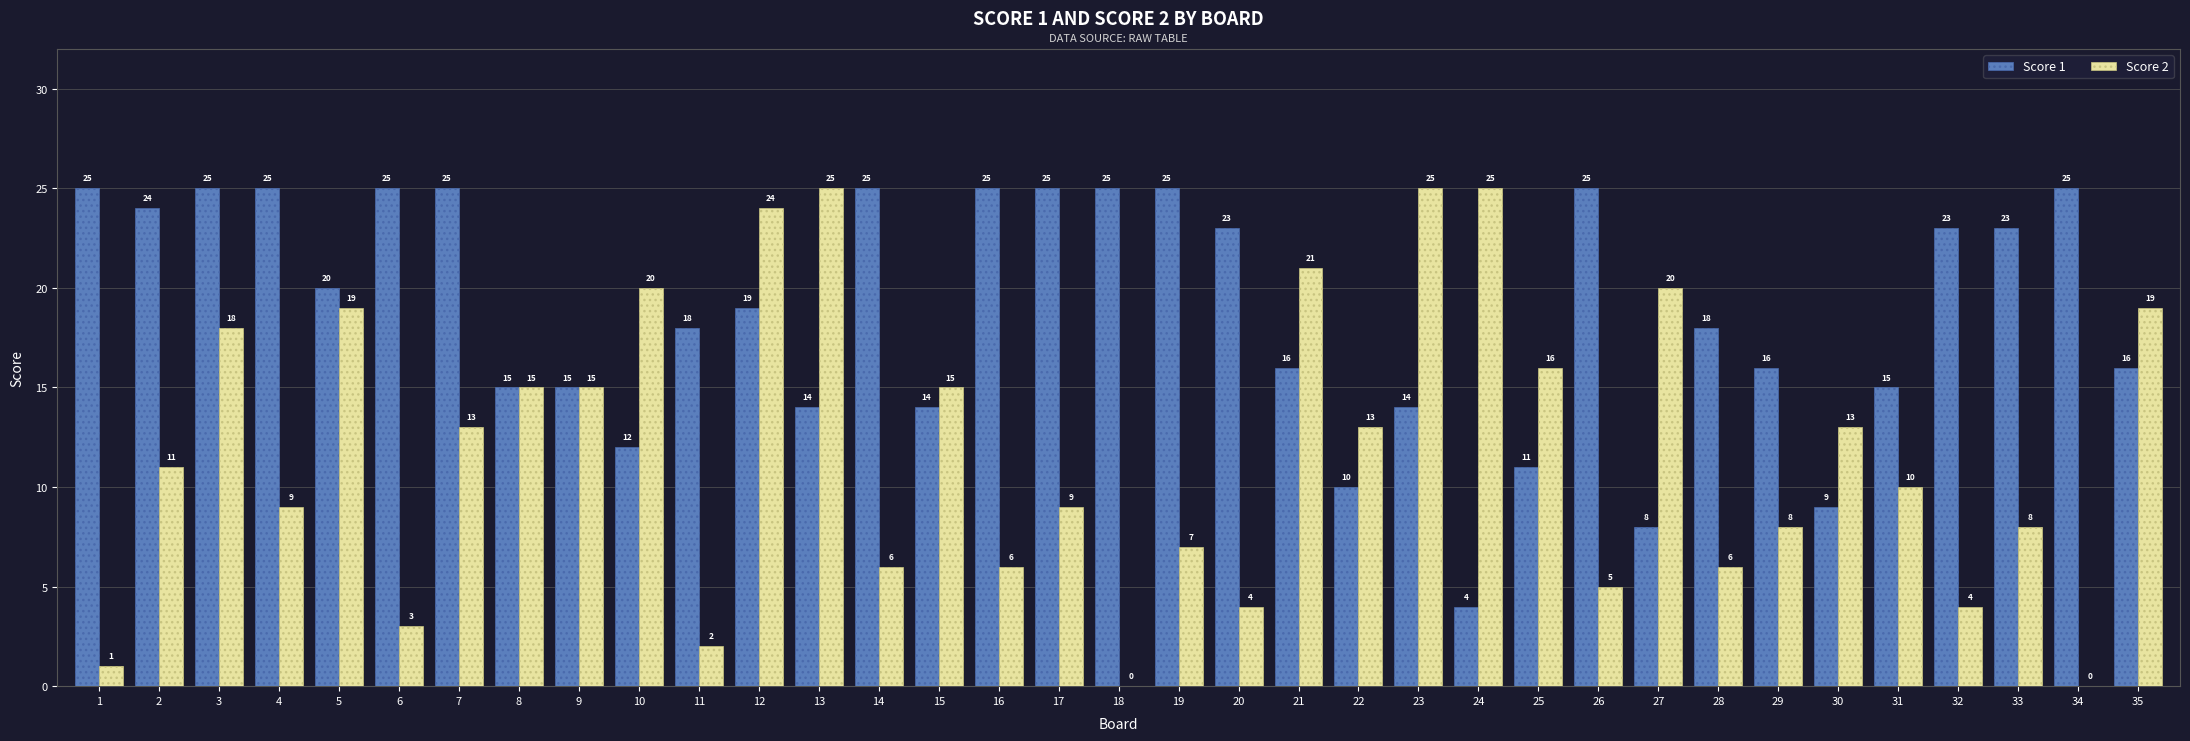

Reading left to right, transcribe all the data shown in this chart.

Score 1: 1=25	2=24	3=25	4=25	5=20	6=25	7=25	8=15	9=15	10=12	11=18	12=19	13=14	14=25	15=14	16=25	17=25	18=25	19=25	20=23	21=16	22=10	23=14	24=4	25=11	26=25	27=8	28=18	29=16	30=9	31=15	32=23	33=23	34=25	35=16
Score 2: 1=1	2=11	3=18	4=9	5=19	6=3	7=13	8=15	9=15	10=20	11=2	12=24	13=25	14=6	15=15	16=6	17=9	18=0	19=7	20=4	21=21	22=13	23=25	24=25	25=16	26=5	27=20	28=6	29=8	30=13	31=10	32=4	33=8	34=0	35=19